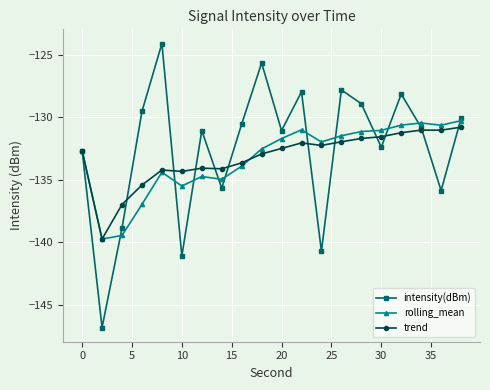

How many data points does each series have?

20